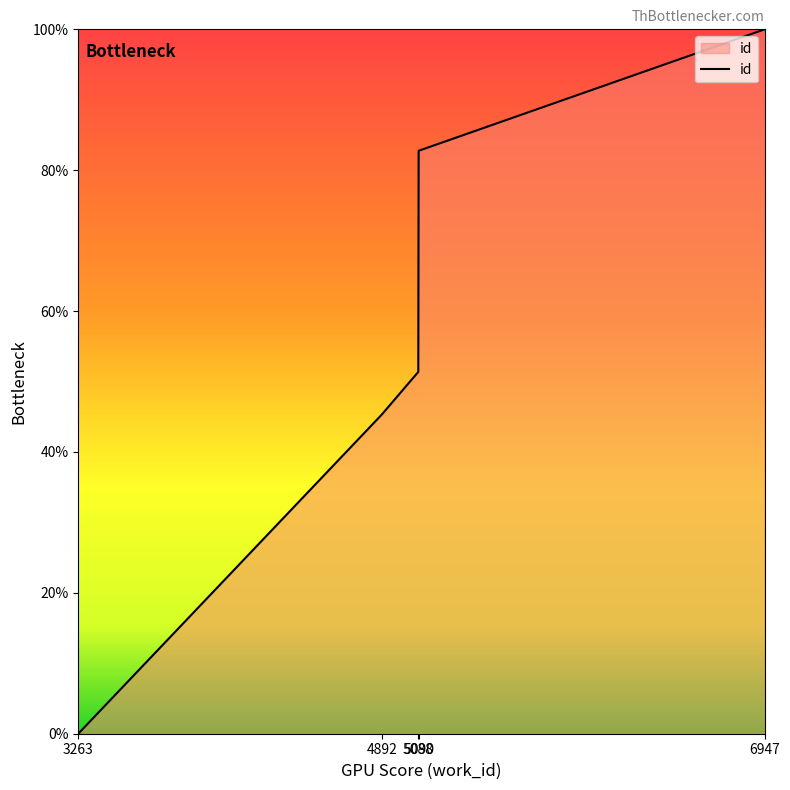

What is the difference between the second highest and minimum values?

82.8